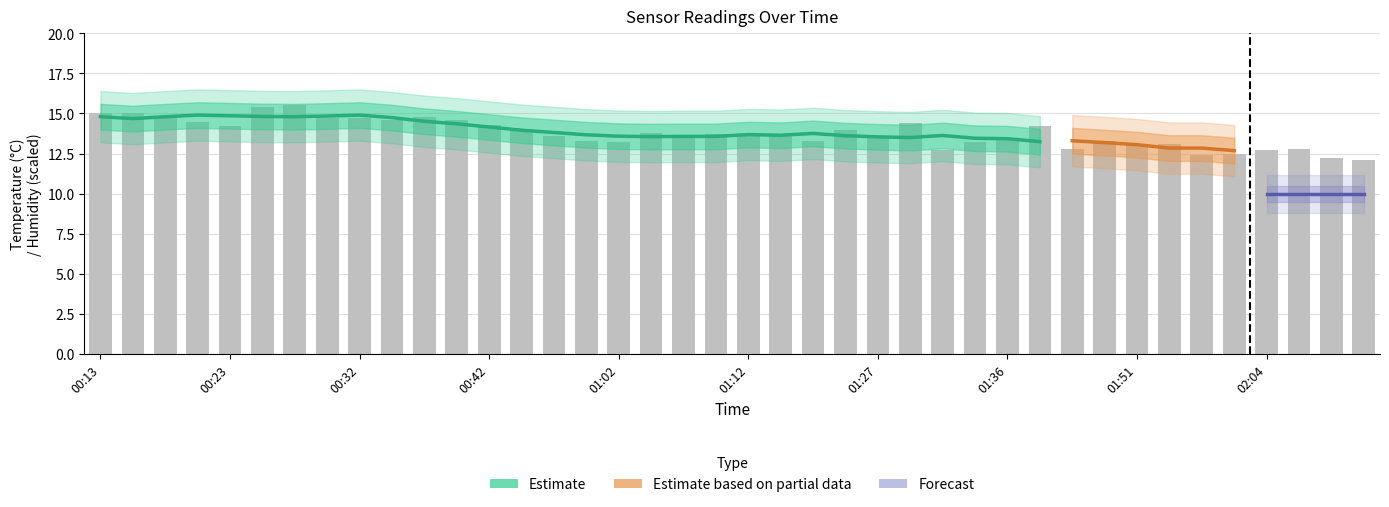

Are the bars horizontal?

No